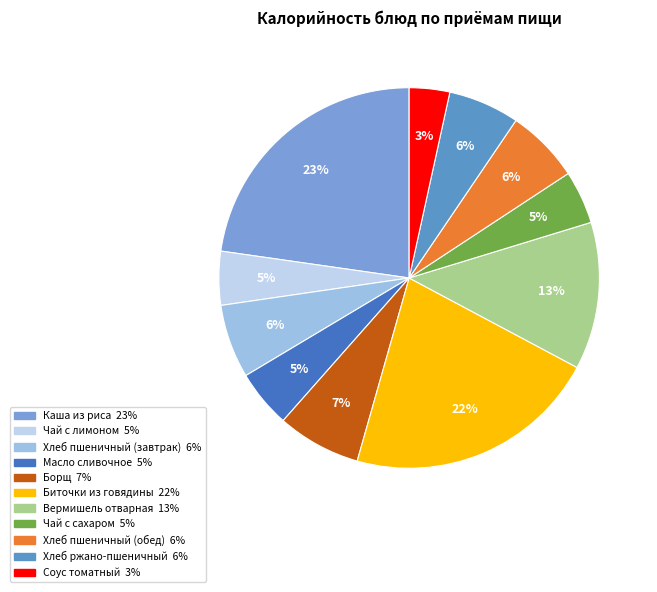

Which category has the biggest portion of the pie?

Каша из риса